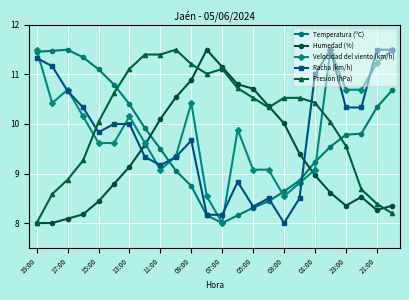

What is the value of the Racha (km/h) point at the 18th from the left?

8.5